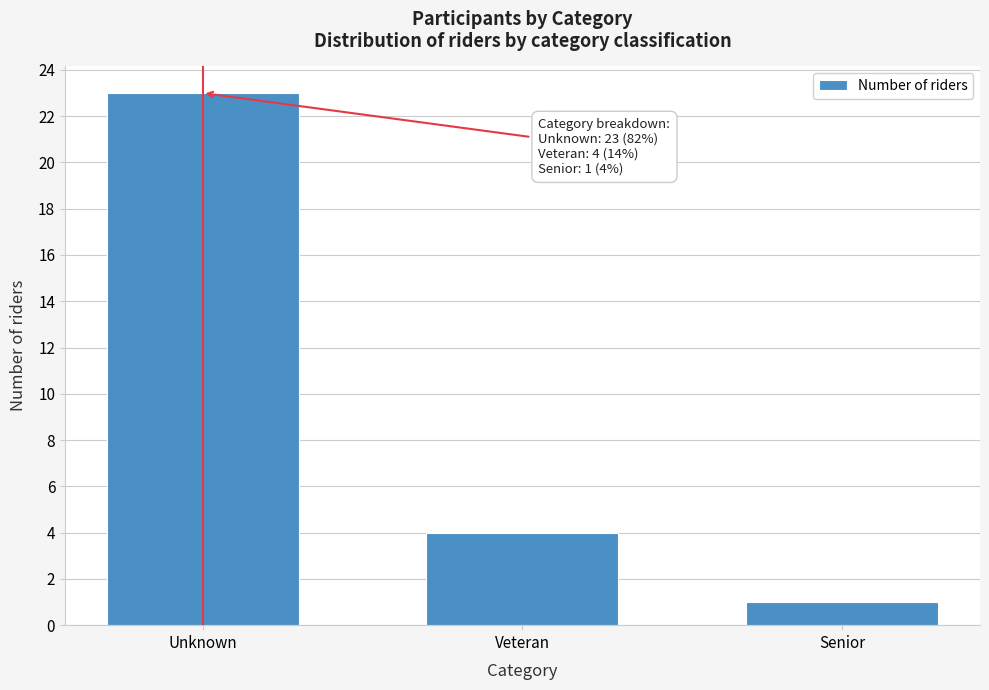

Reading left to right, extract all data points from this chart.

23	4	1